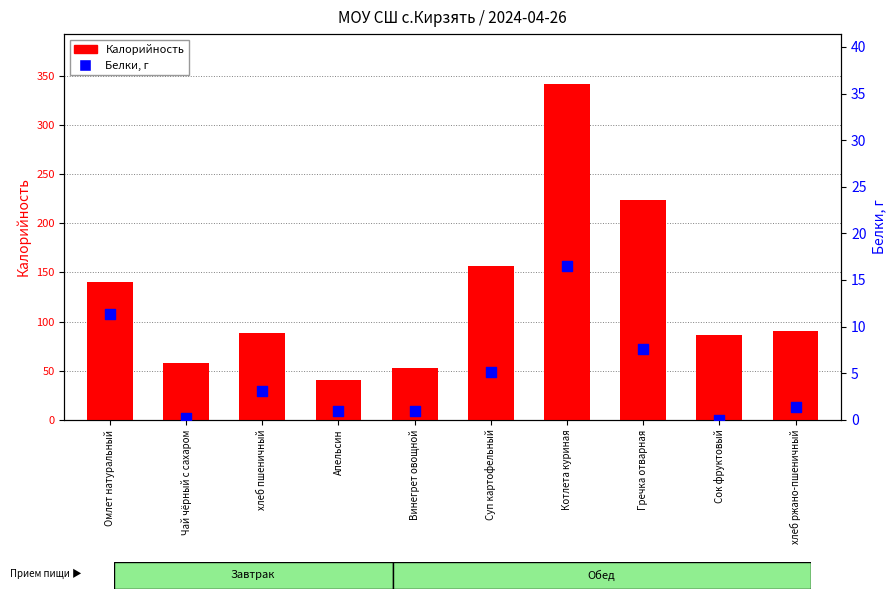

At how many categories does at least one series exceed 308?

1